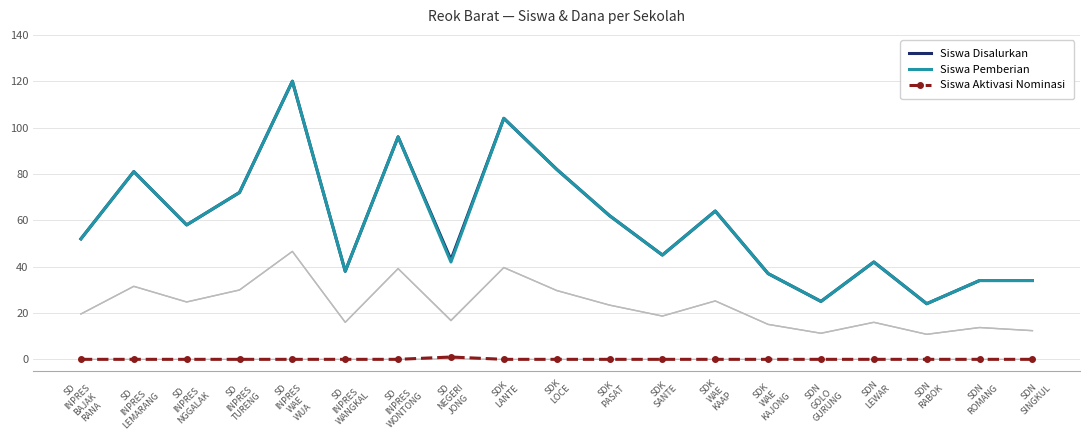

True or false: Siswa Aktivasi Nominasi and Siswa Disalurkan intersect in this chart.

False